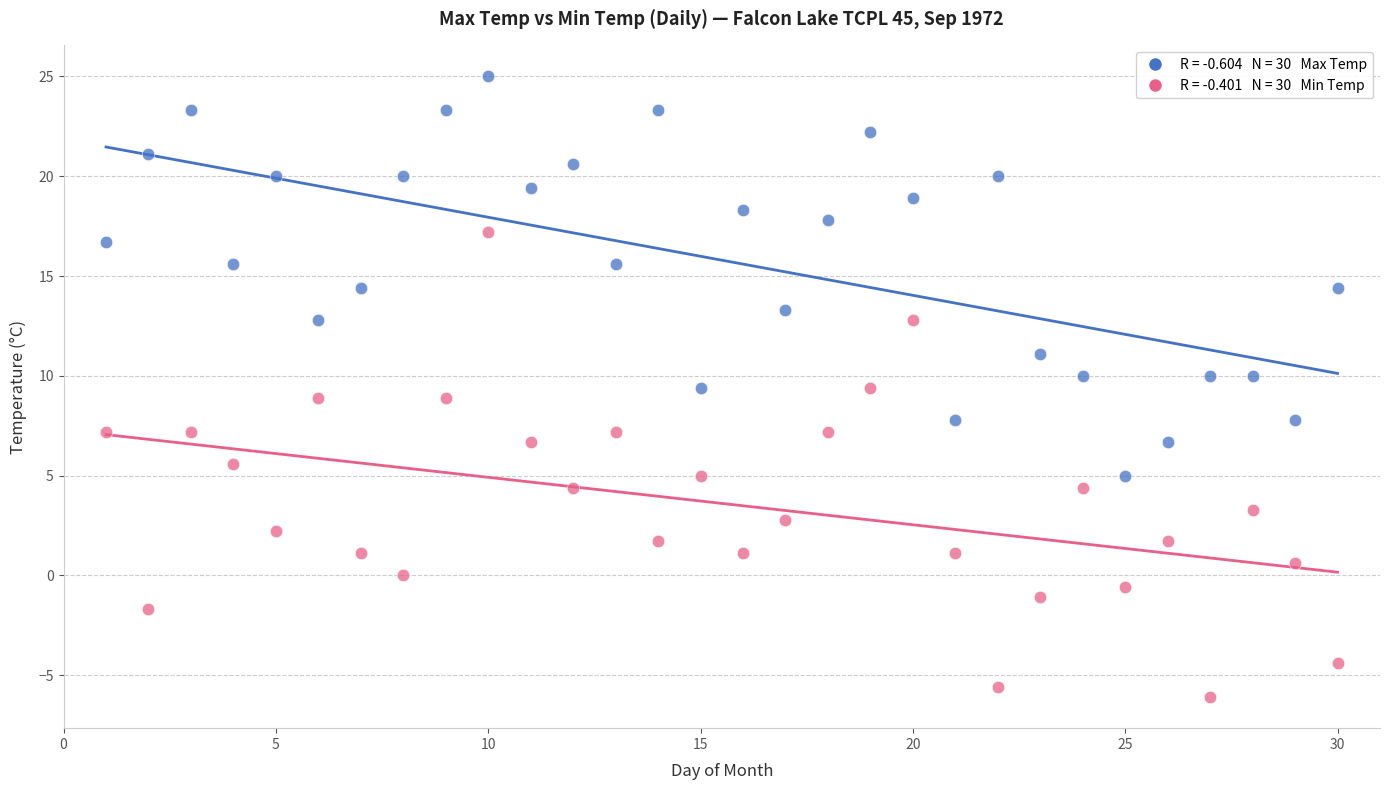

Across all data points, what is the range of Y values (max minus min)?

31.1